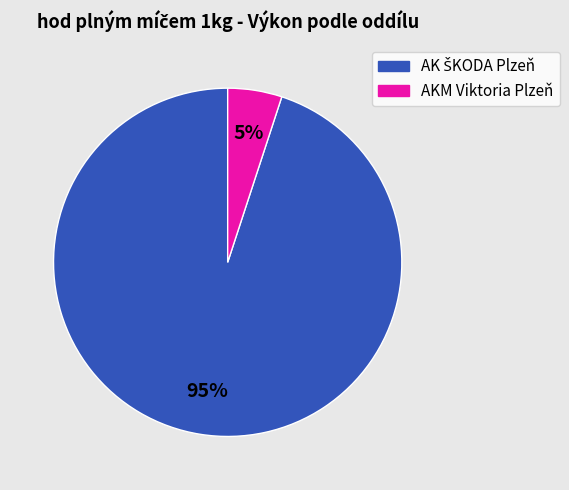

Does any single category account for the majority?

Yes